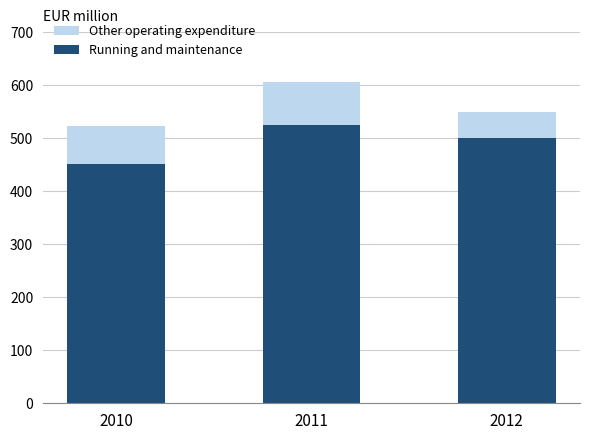

What is the sum of all Running and maintenance values?

1476